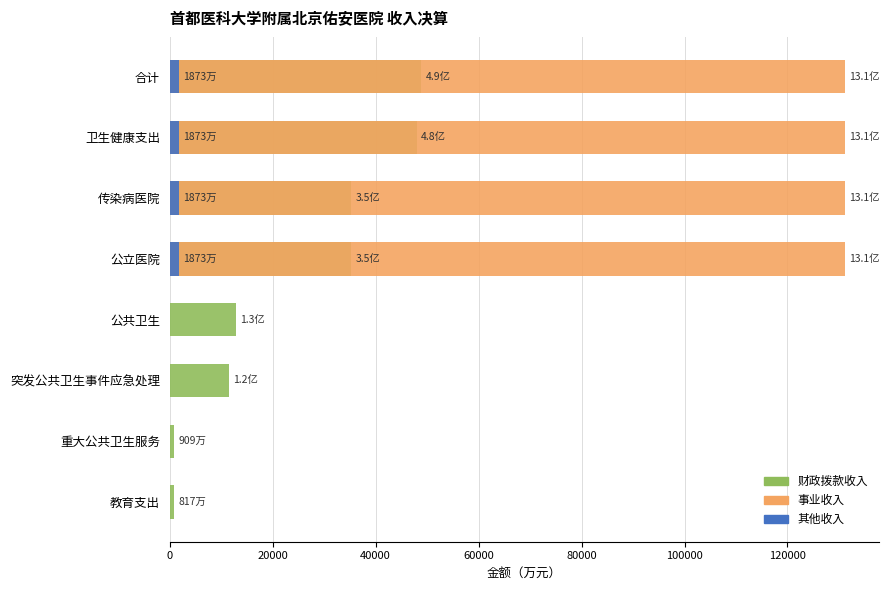

How many categories are shown in the chart?

8